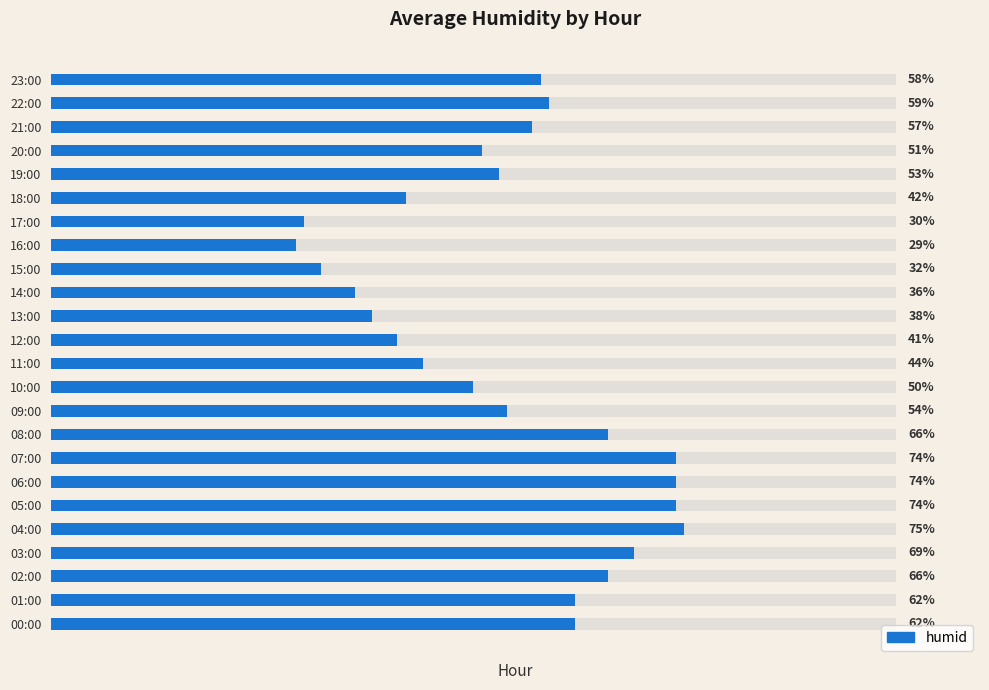

Where is the data nearest to the value 52?

19:00